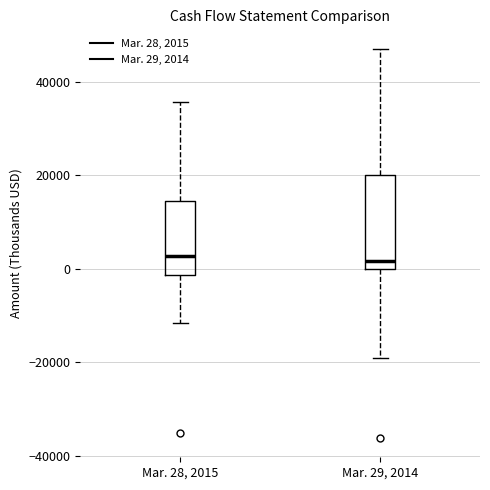

Reading left to right, transcribe this box plot: for each box, give where its median line is, the range the box spans, and where its two whiskers end, as read against the y-axis. The values are not printed on the chart, so give them approximately, as read against the axis.

Mar. 28, 2015: median 2000, box -2000 to 14000, whiskers -12000 to 36000
Mar. 29, 2014: median 2000, box 0 to 20000, whiskers -20000 to 48000